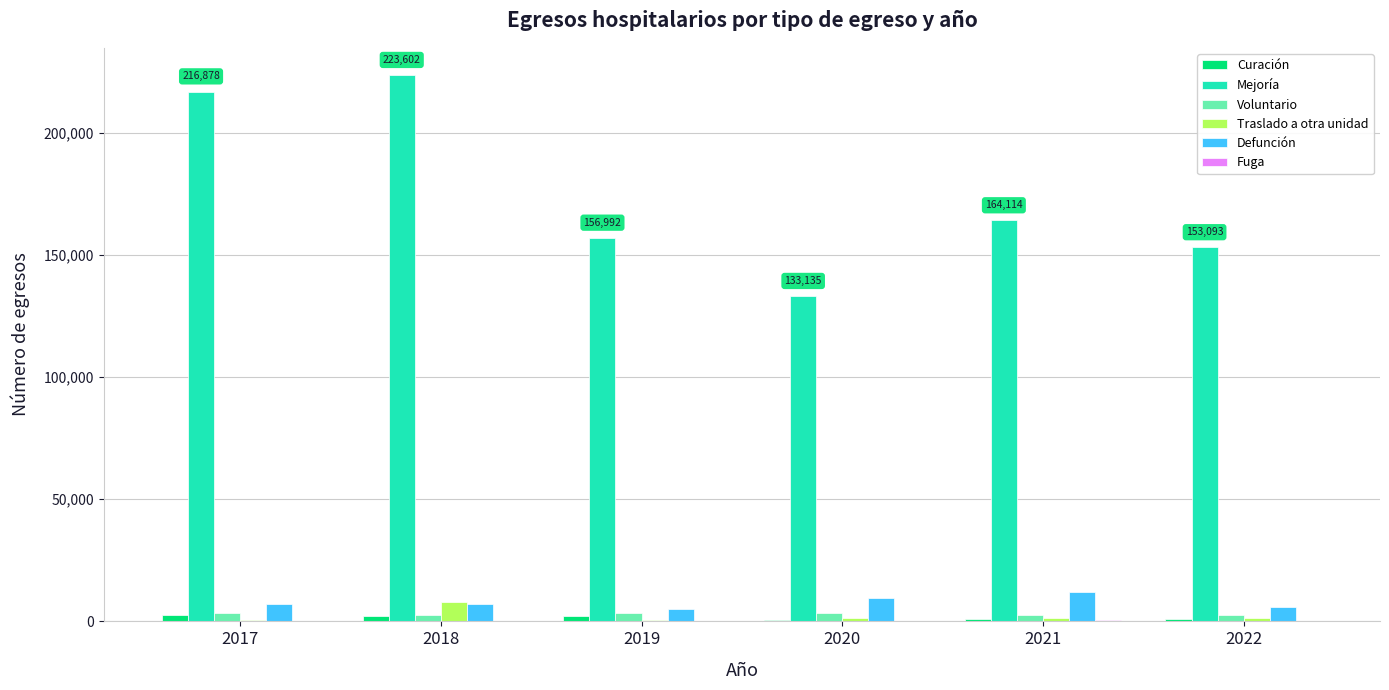

Between 2018 and 2022, which series saw the biggest shift?

Mejoría